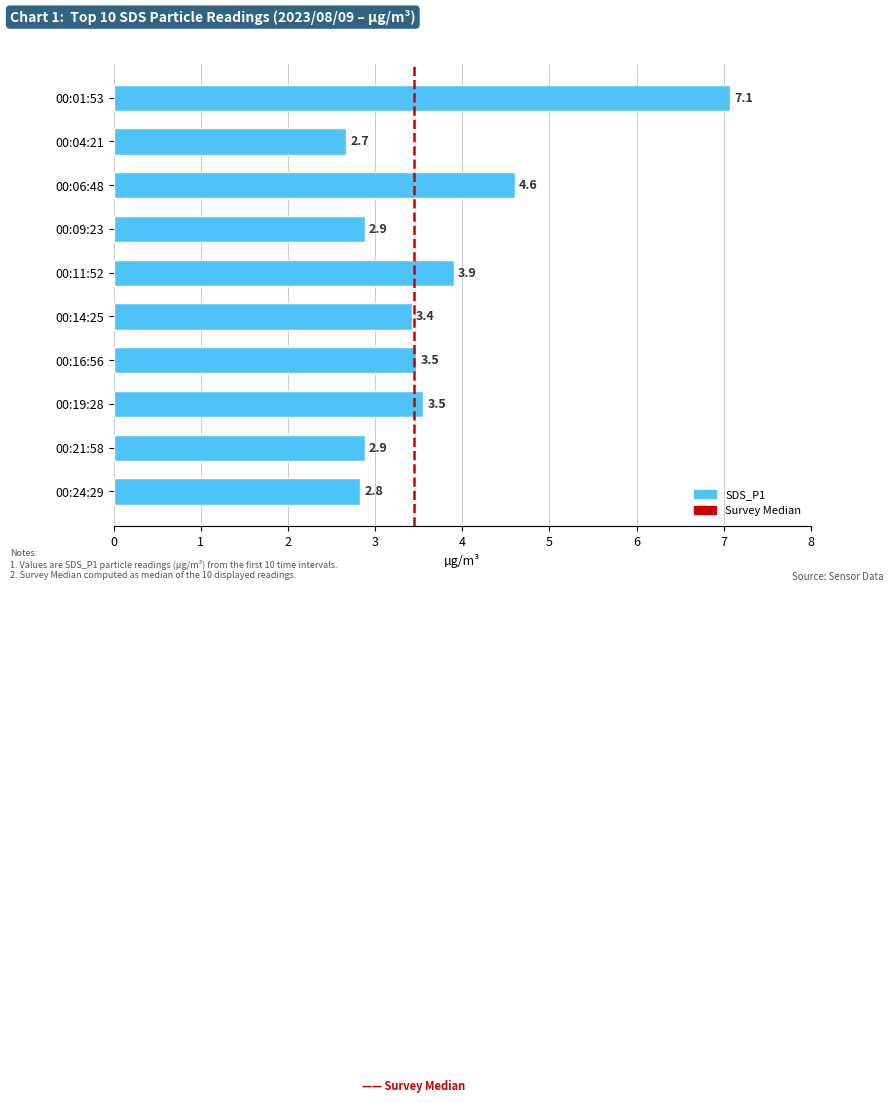

What is the ratio of the value at 00:14:25 to the value at 00:09:23?

1.2